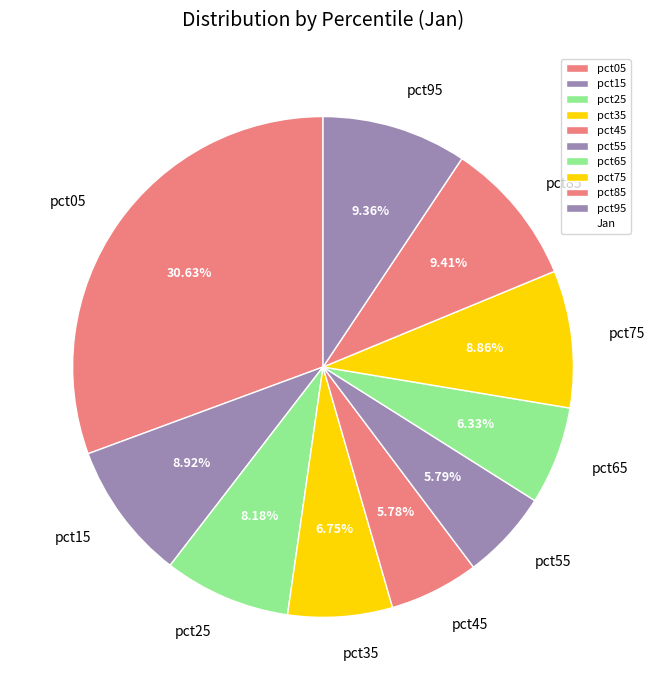

Which slice is the largest?

pct05